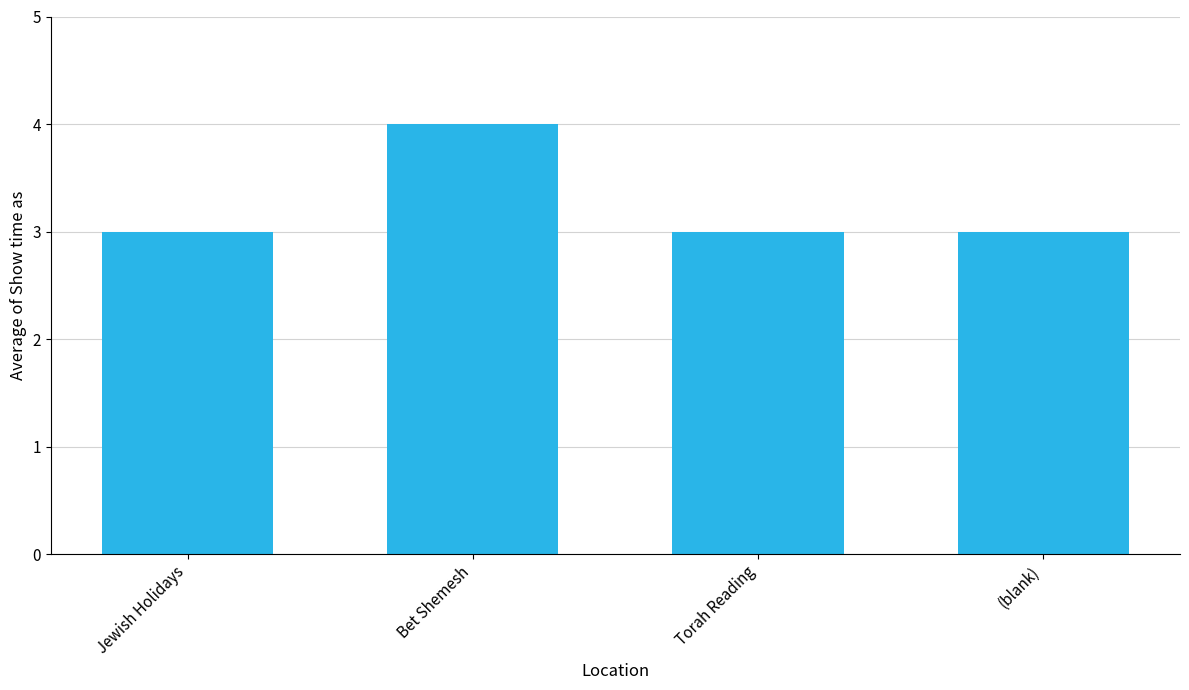

What is the greatest value displayed?

4